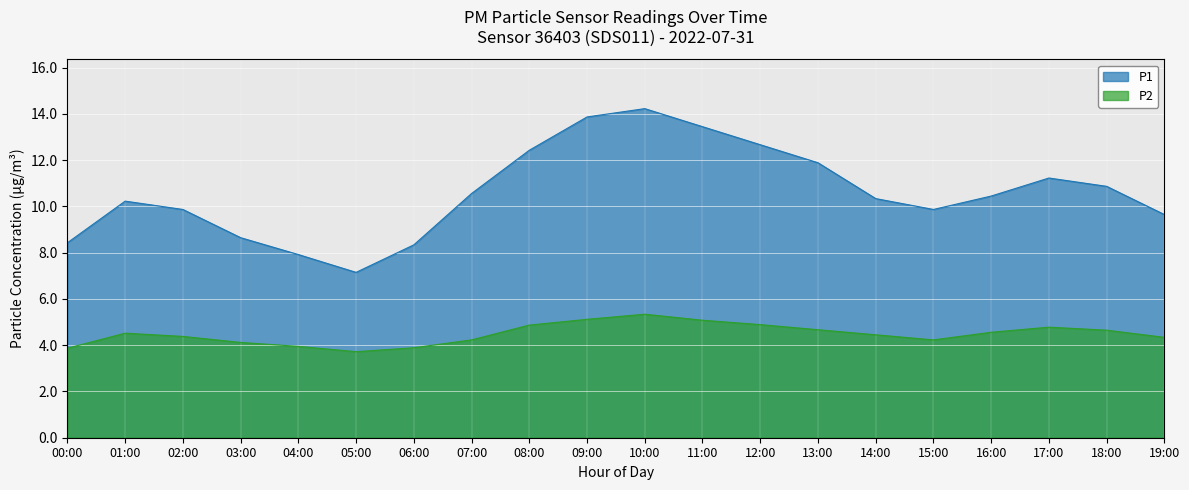

Between 17:00 and 04:00, which is larger?

17:00